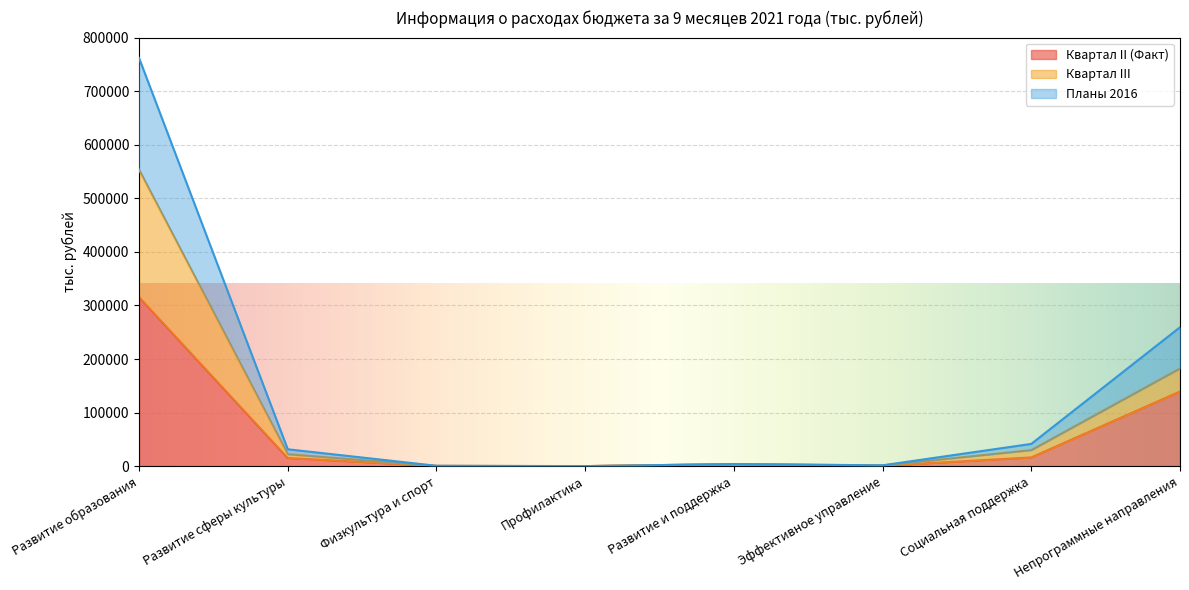

Reading left to right, extract all data points from this chart.

Квартал II (Факт): Развитие образования=315681.6	Развитие сферы культуры=15212.4	Физкультура и спорт=409.4	Профилактика=35.6	Развитие и поддержка=3774.0	Эффективное управление=757.6	Социальная поддержка=16291.7	Непрограммные направления=139356.6
Квартал III: Развитие образования=553498.4	Развитие сферы культуры=22340.2	Физкультура и спорт=409.4	Профилактика=35.6	Развитие и поддержка=3944.0	Эффективное управление=1296.0	Социальная поддержка=30014.5	Непрограммные направления=182570.0
Планы 2016: Развитие образования=762055.5	Развитие сферы культуры=31477.5	Физкультура и спорт=692.7	Профилактика=57.1	Развитие и поддержка=3944.0	Эффективное управление=1564.2	Социальная поддержка=41536.8	Непрограммные направления=259334.1